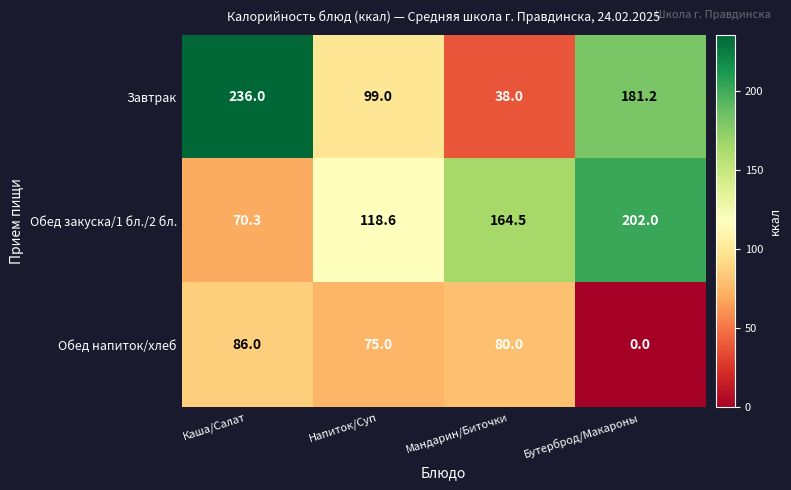

What is the highest value of the Обед закуска/1 бл./2 бл. series?

202.0